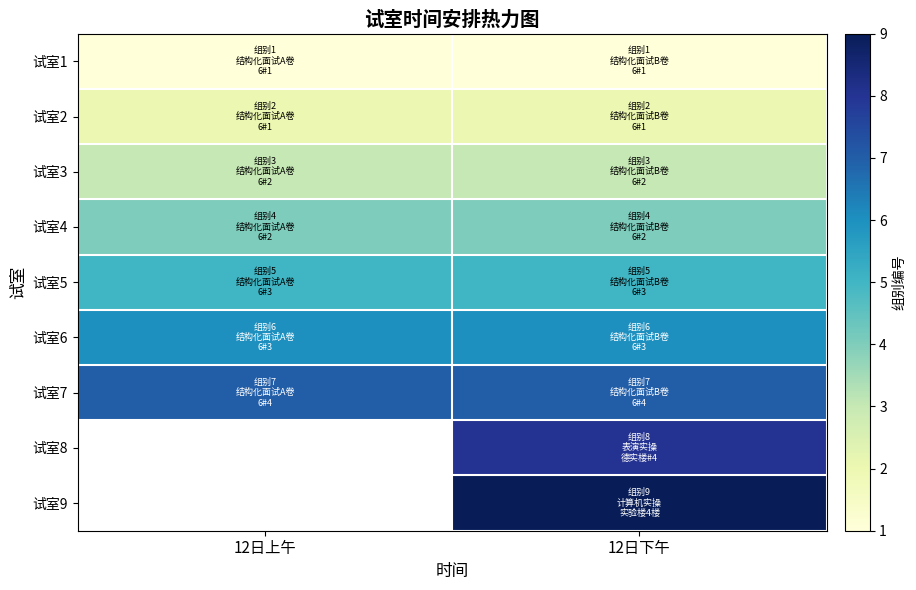

Count the number of categories in the chart.

2